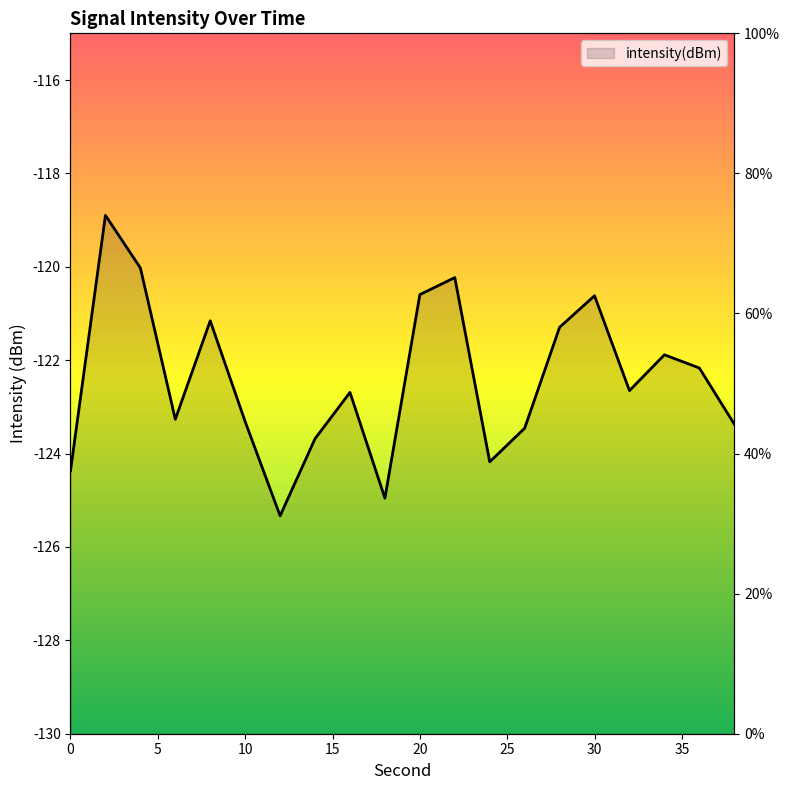

Rank the categories by value from lowest to highest.

12, 18, 0, 24, 14, 26, 38, 10, 6, 16, 32, 36, 34, 28, 8, 30, 20, 22, 4, 2